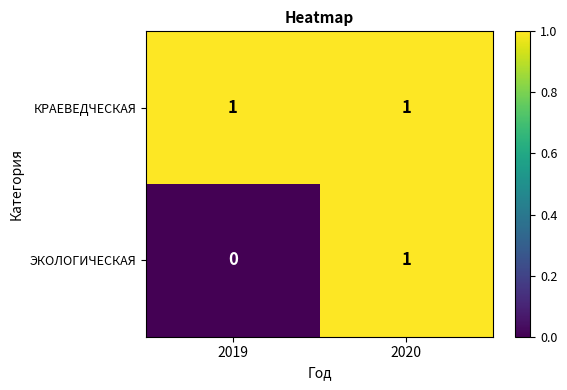

Reading left to right, list all the values displayed in this chart.

КРАЕВЕДЧЕСКАЯ: 2019=1	2020=1
ЭКОЛОГИЧЕСКАЯ: 2019=0	2020=1